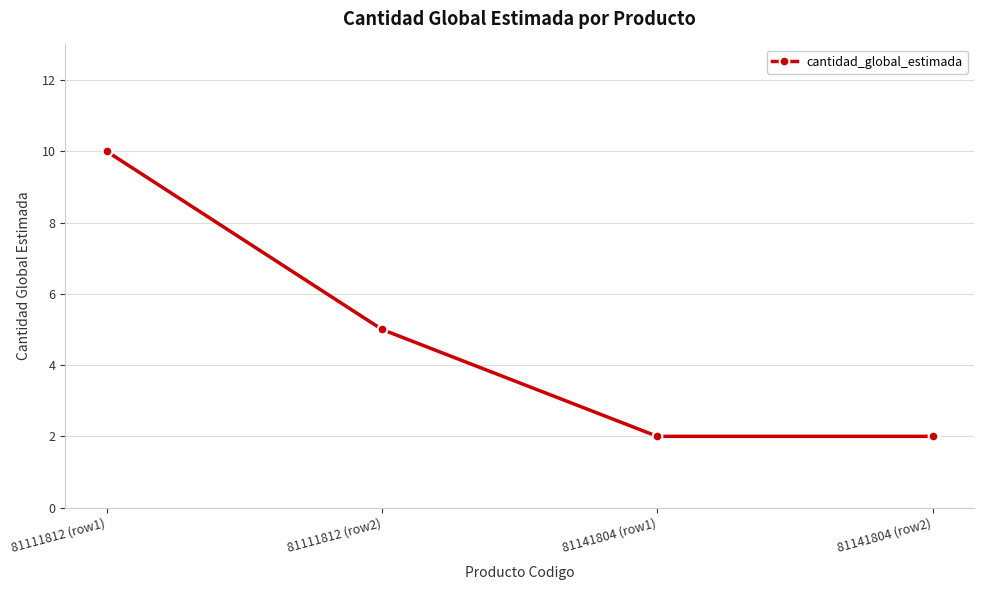

Reading left to right, transcribe all the data shown in this chart.

81111812 (row1)=10	81111812 (row2)=5	81141804 (row1)=2	81141804 (row2)=2